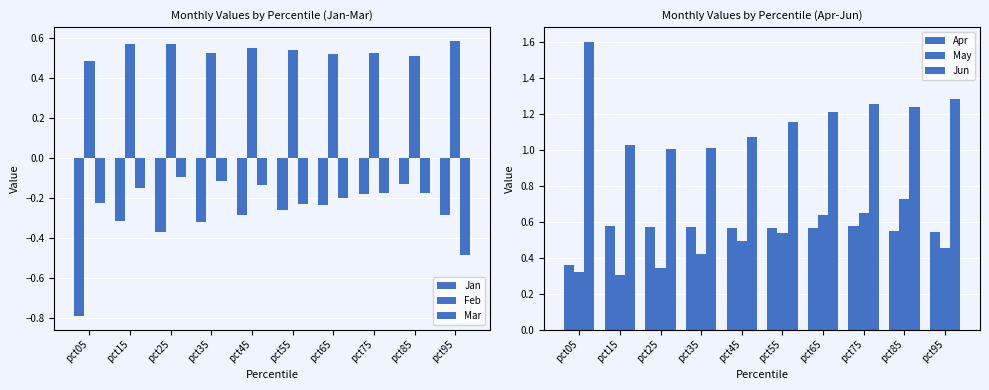

The Apr series shows 0.6 at pct65. True or false?

True